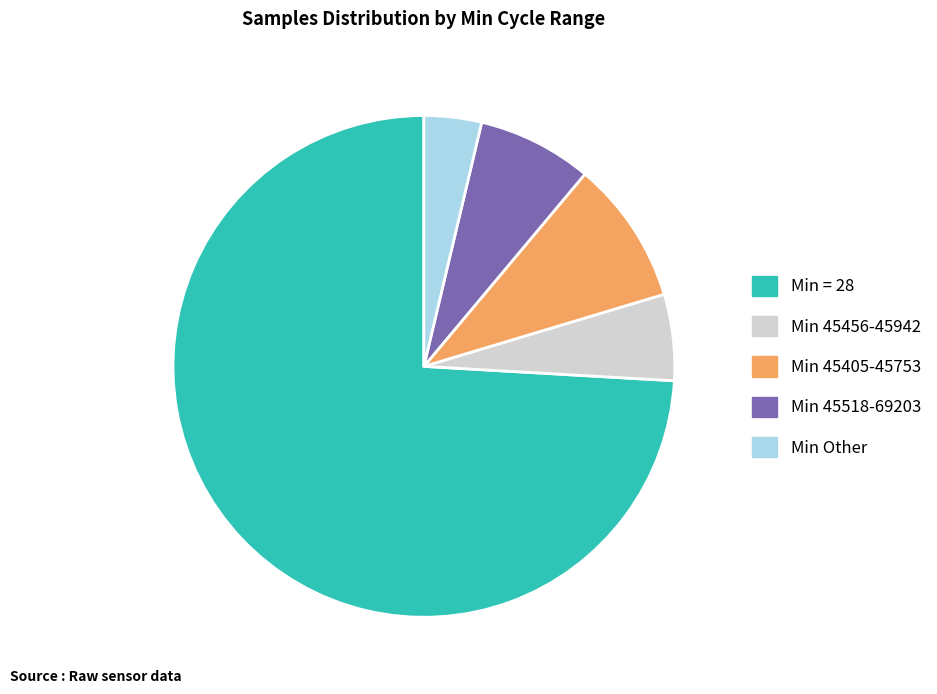

Is there a majority slice in this chart?

Yes